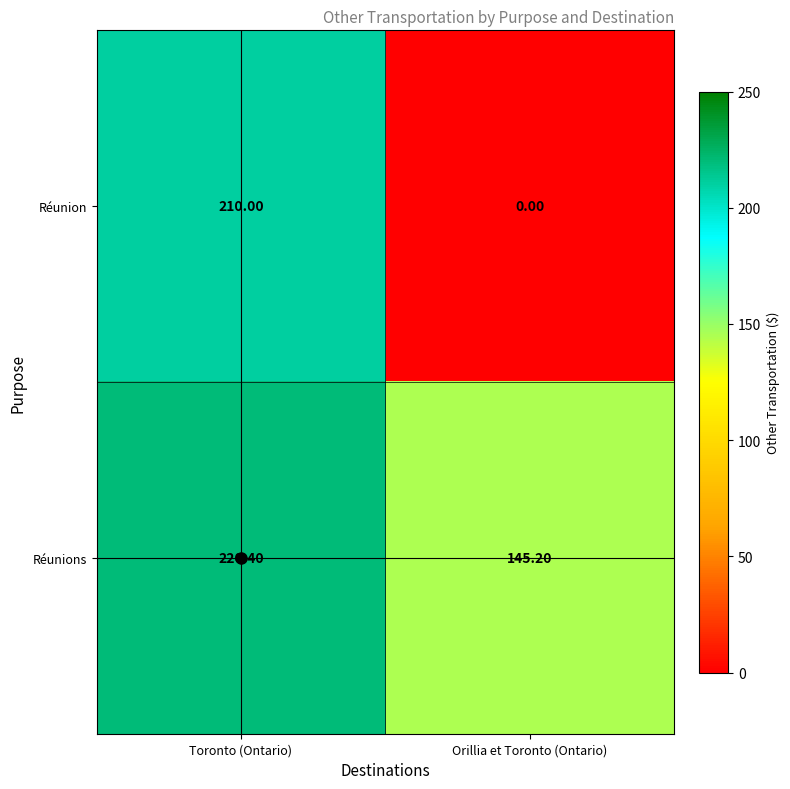

How many data points in Réunions are less than 220?

1